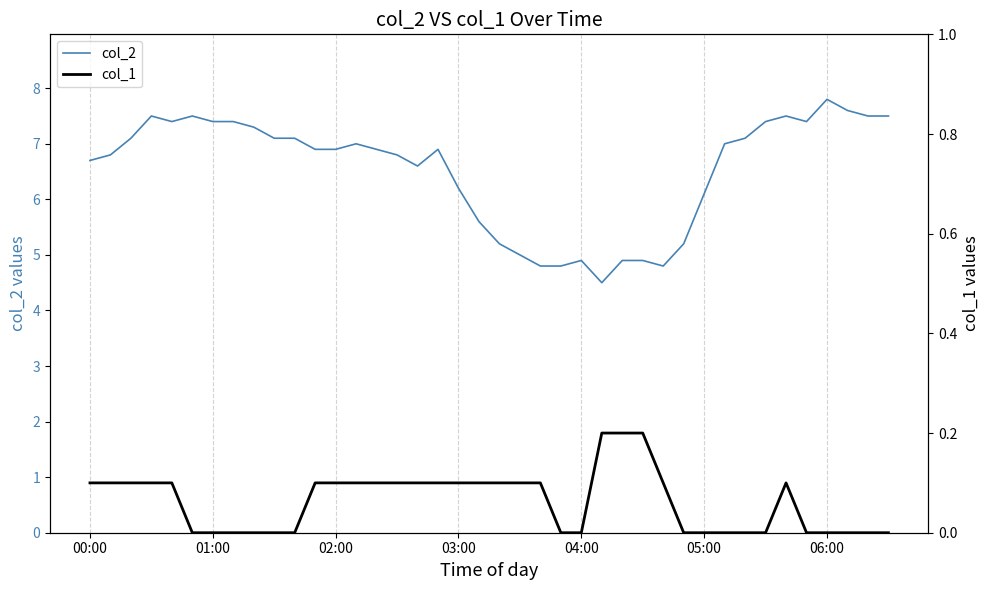

At which label does col_2 first exceed 6?

00:00